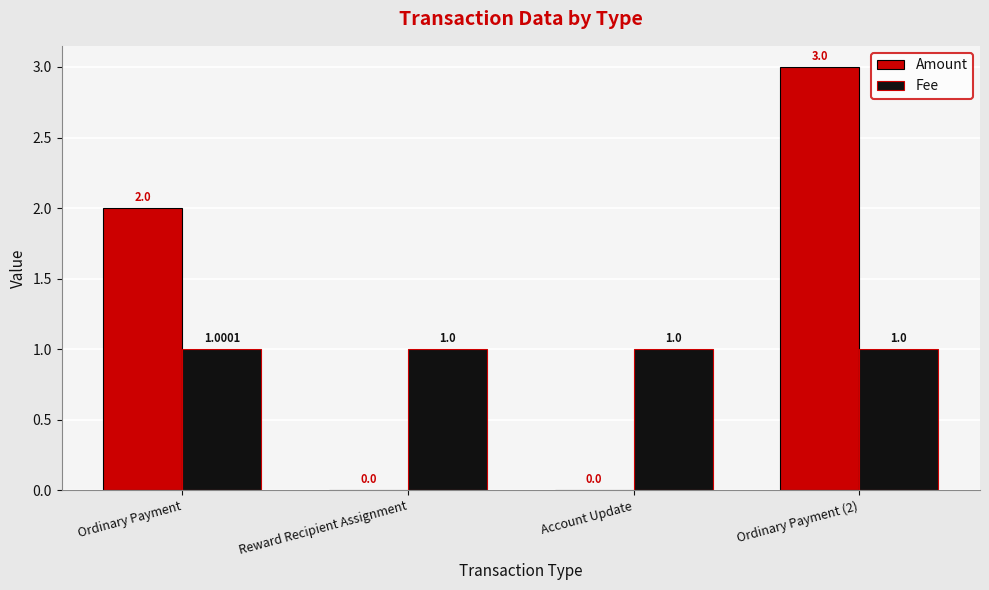

Reading left to right, list all the values displayed in this chart.

Amount: 2.0	0.0	0.0	3.0
Fee: 1.0	1.0	1.0	1.0